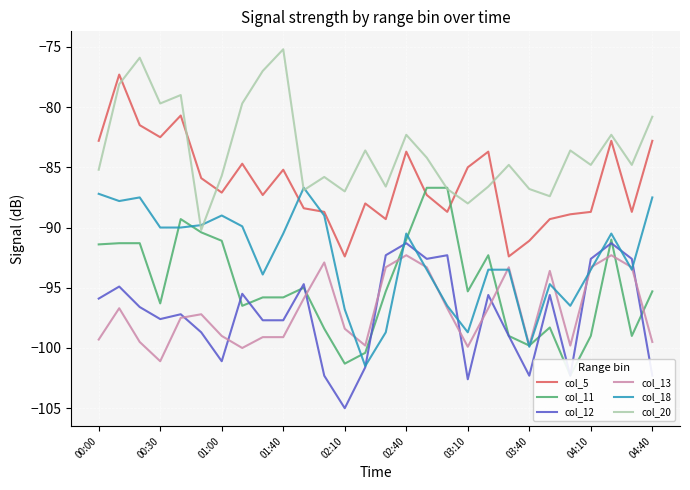

At which label does col_12 reach its minimum?

02:10